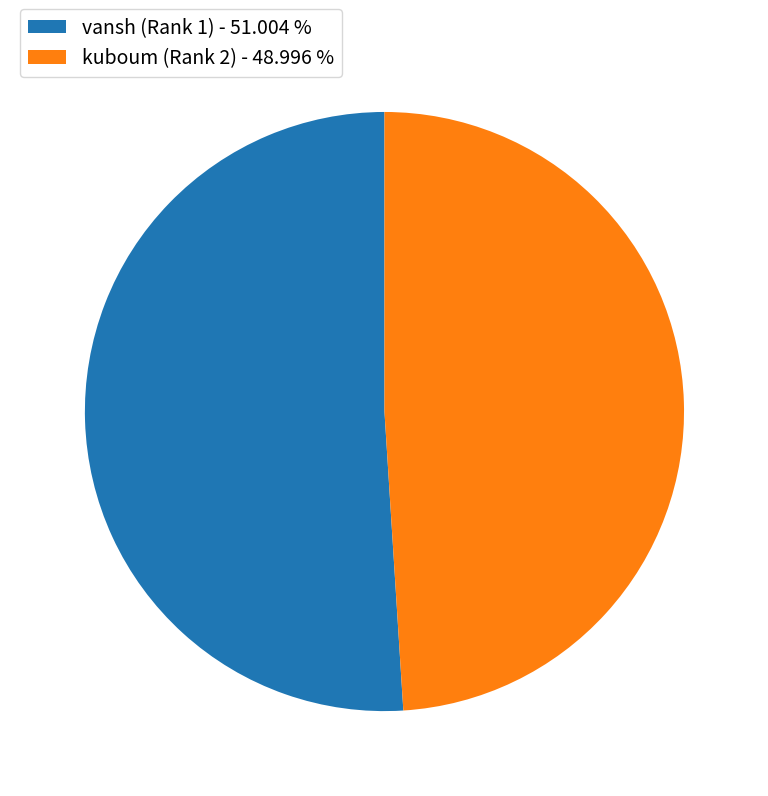

The vansh (Rank 1) slice represents 51% of the pie. True or false?

True